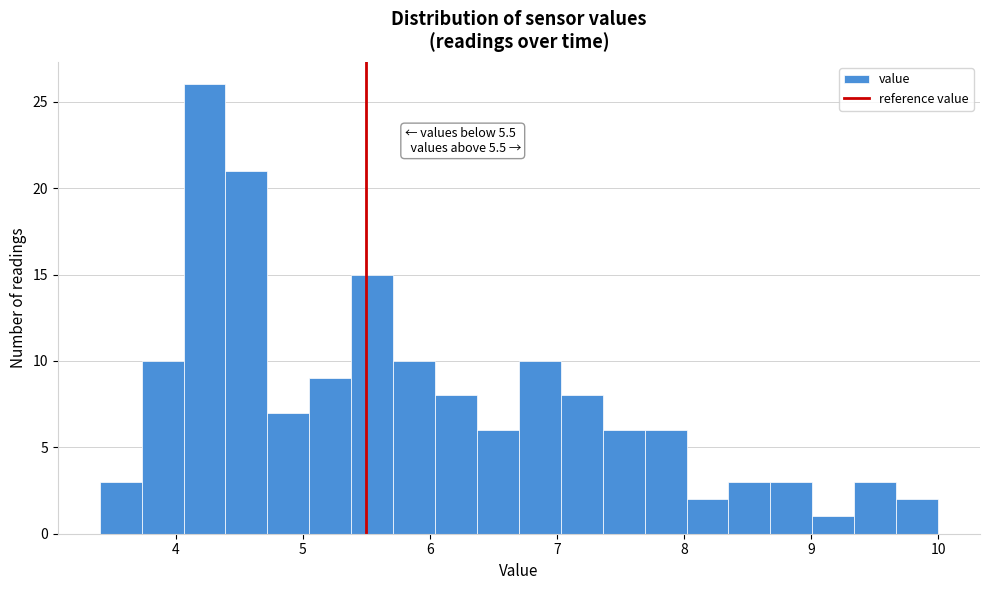

Around what value on the x-axis is the tallest bar? Give the approximate position of its centre, as read against the axis.

4.2